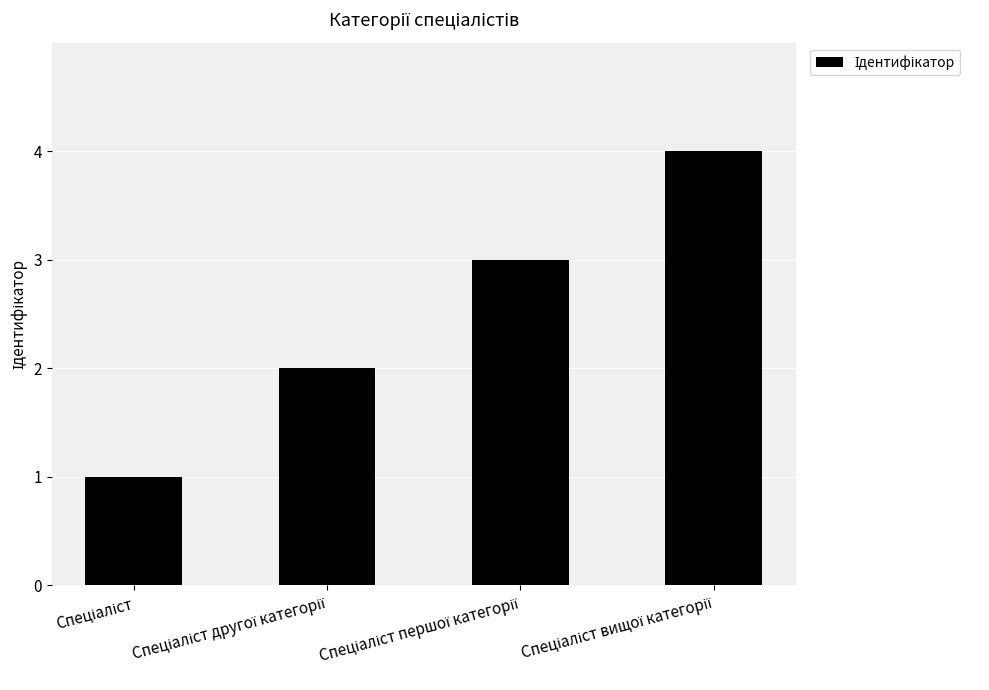

Does the chart contain stacked bars?

No